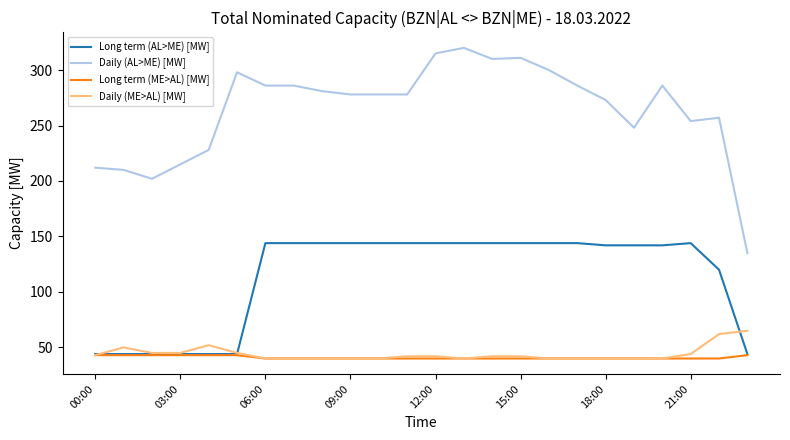

What is the sum of all Daily (ME>AL) [MW] values?

1059